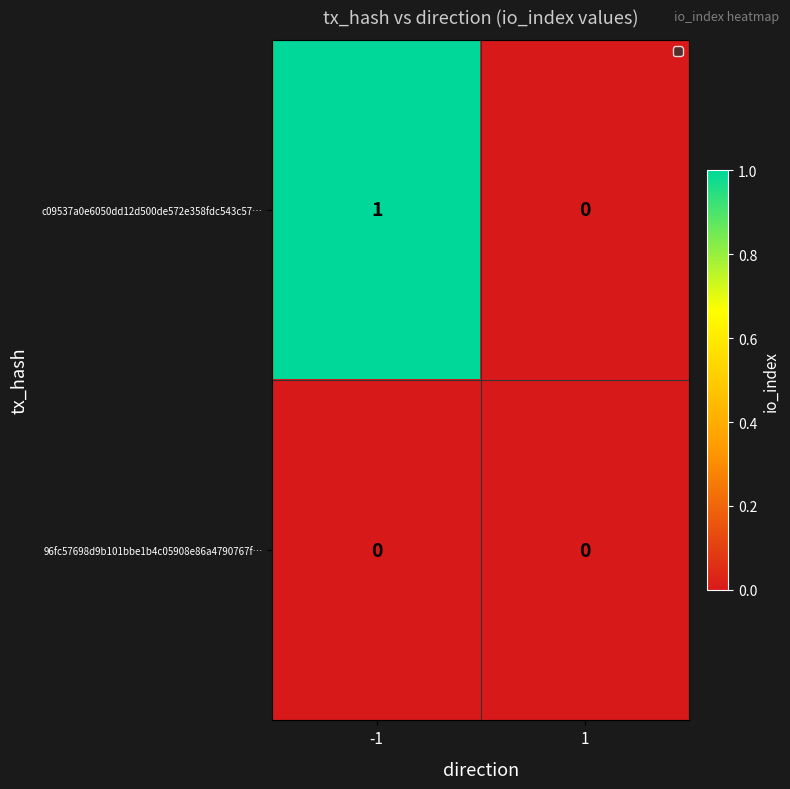

List the series in order of their peak value, lowest first.

96fc57698d9b101bbe1b4c05908e86a4790767f…, c09537a0e6050dd12d500de572e358fdc543c57…